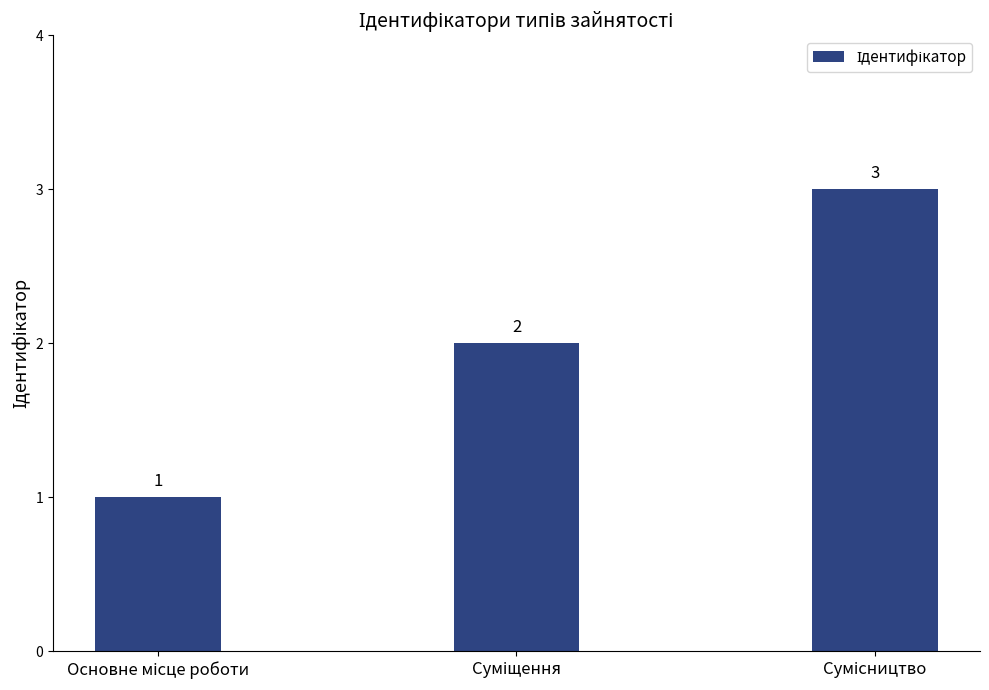

What is the sum of all values?

6